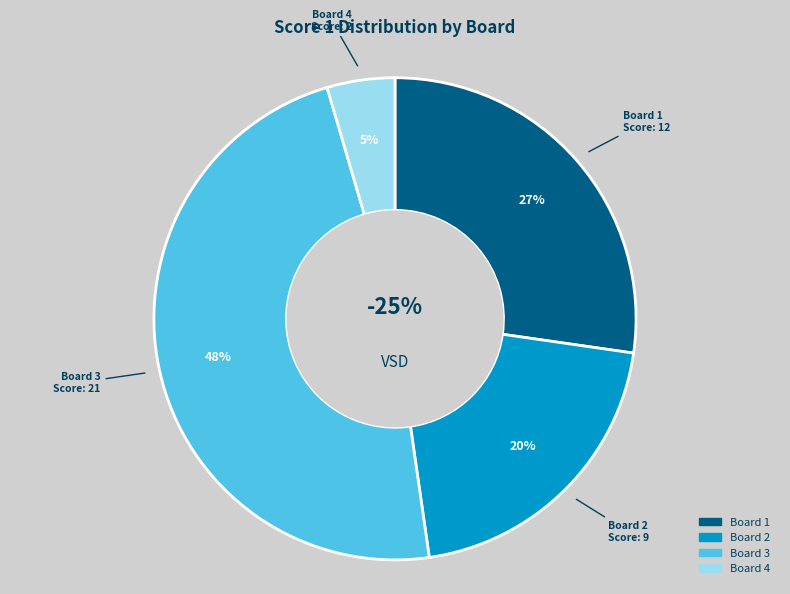

Which slice is the largest?

Board 3